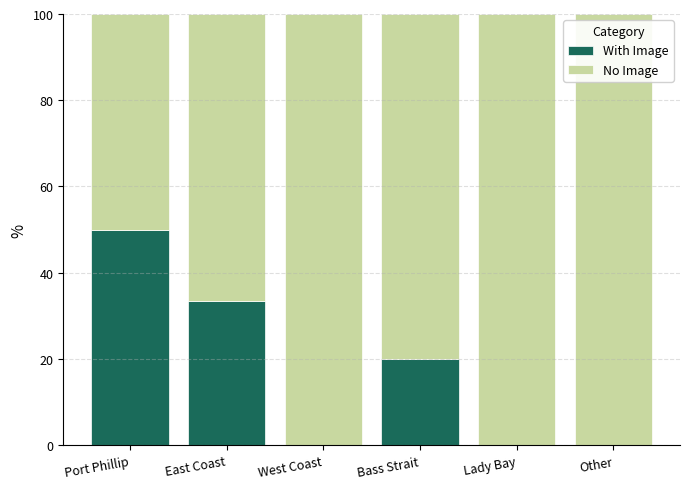

Reading left to right, transcribe the values for With Image.

Port Phillip=50.0	East Coast=33.3	West Coast=0.0	Bass Strait=20.0	Lady Bay=0.0	Other=0.0